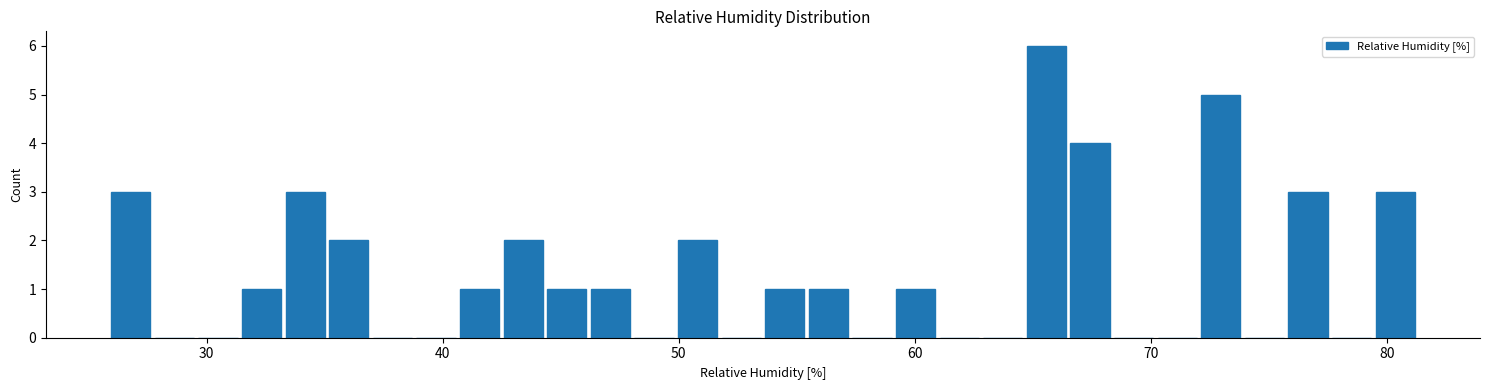

Read against the x-axis, roughly where is the centre of the tallest bar?

66